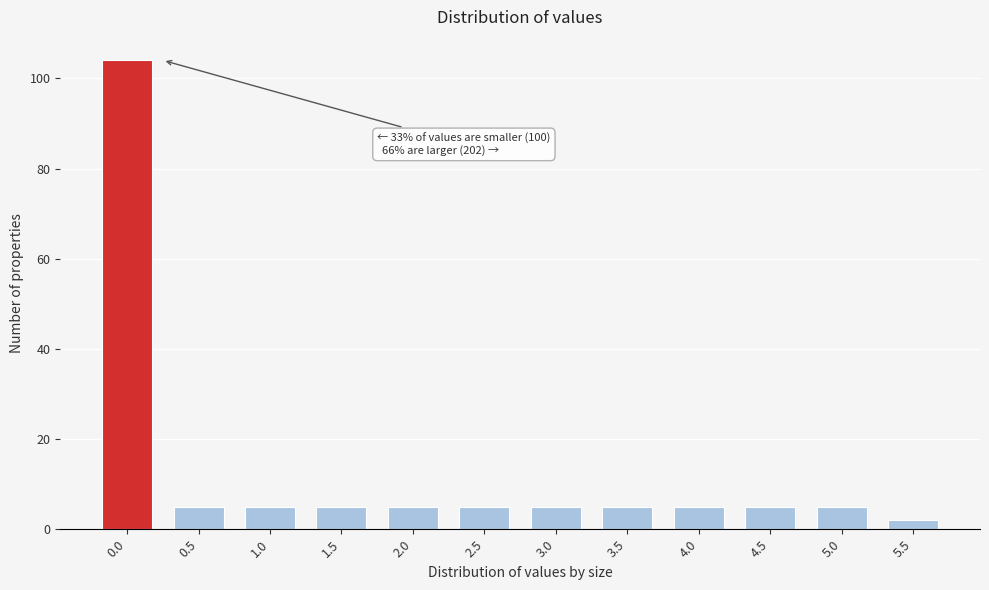

Reading left to right, transcribe all the data shown in this chart.

0.0=104	0.5=5	1.0=5	1.5=5	2.0=5	2.5=5	3.0=5	3.5=5	4.0=5	4.5=5	5.0=5	5.5=2